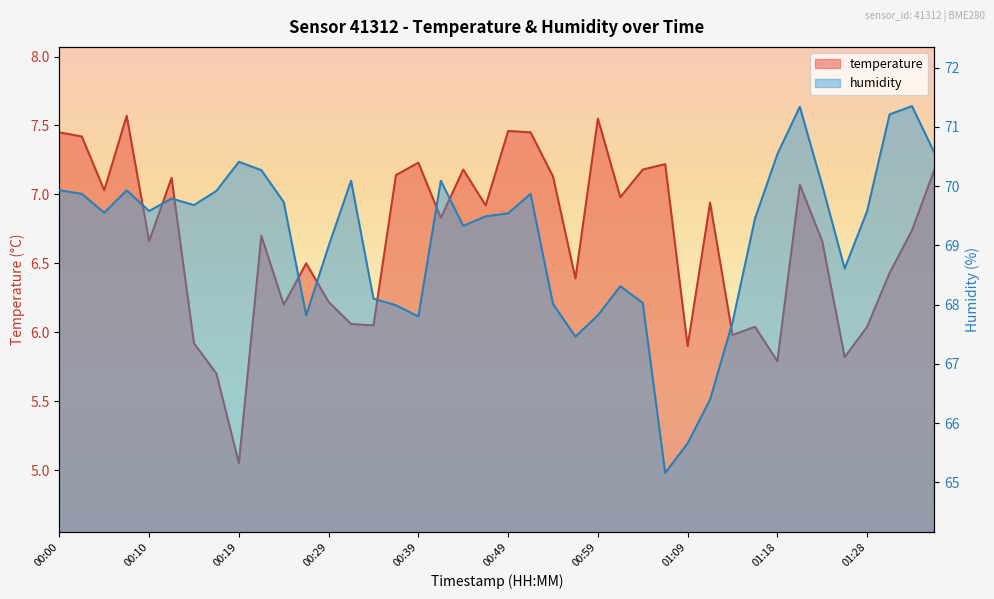

True or false: temperature and humidity cross at least once.

False